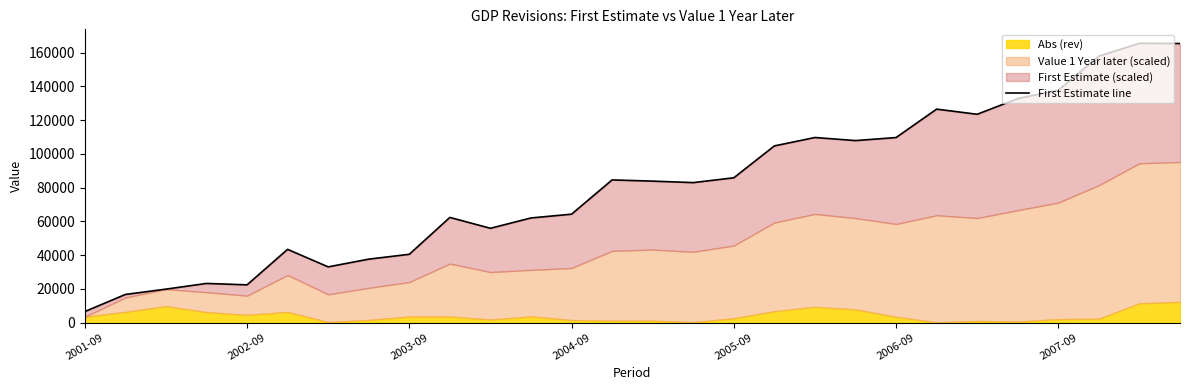

The chart shows a value of 104740 at 17. True or false?

True